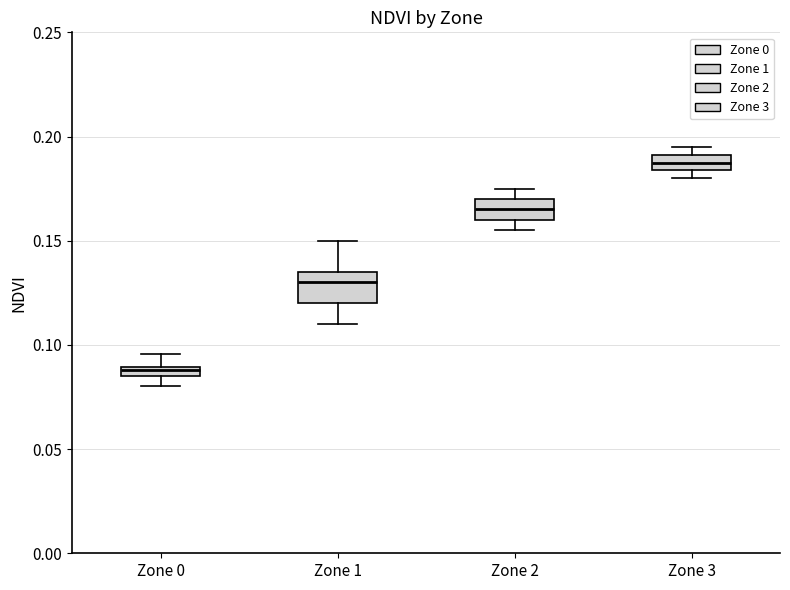

Where is the upper edge of the box for Zone 0 on the y-axis? The values are not printed on the chart, so give them approximately, as read against the axis.

0.090